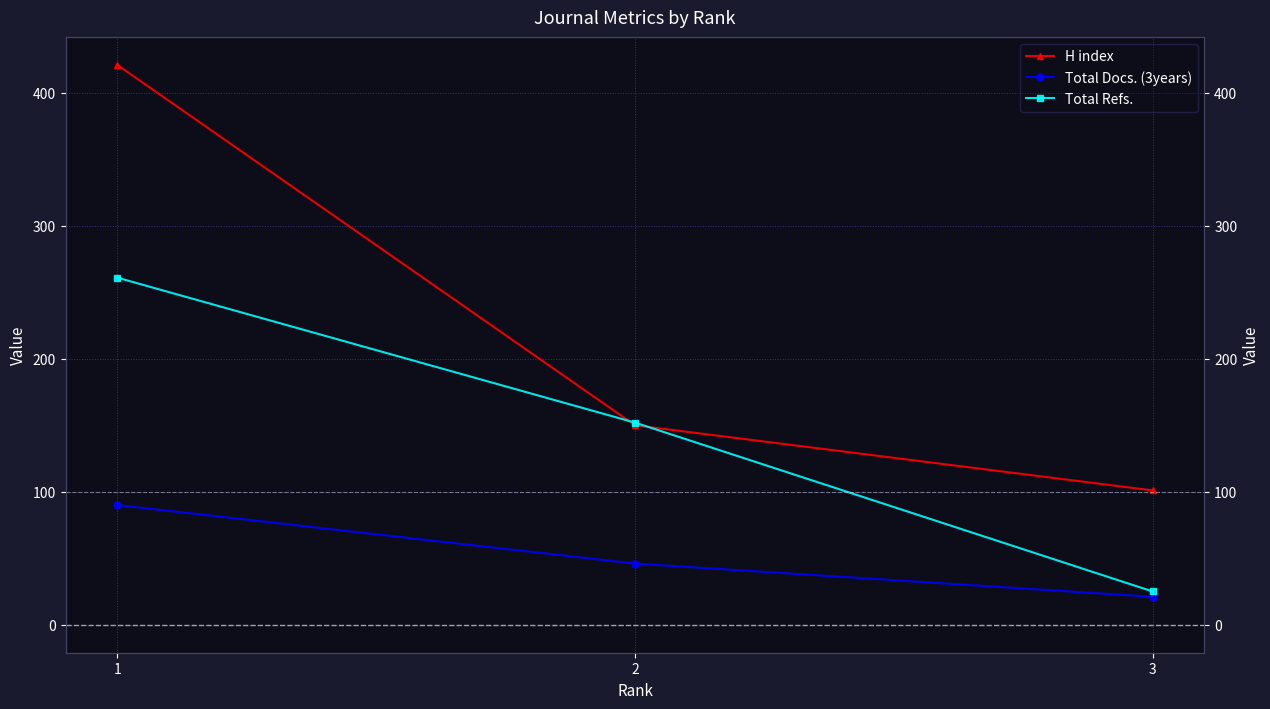

The value of Total Docs. (3years) at 2 is 31. True or false?

False